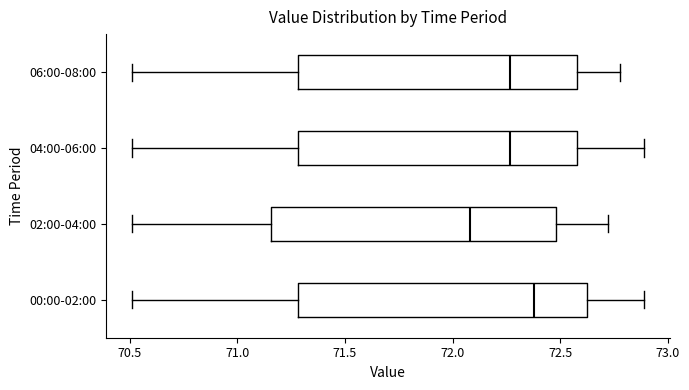

Which box's median line is the furthest to the left?

02:00-04:00